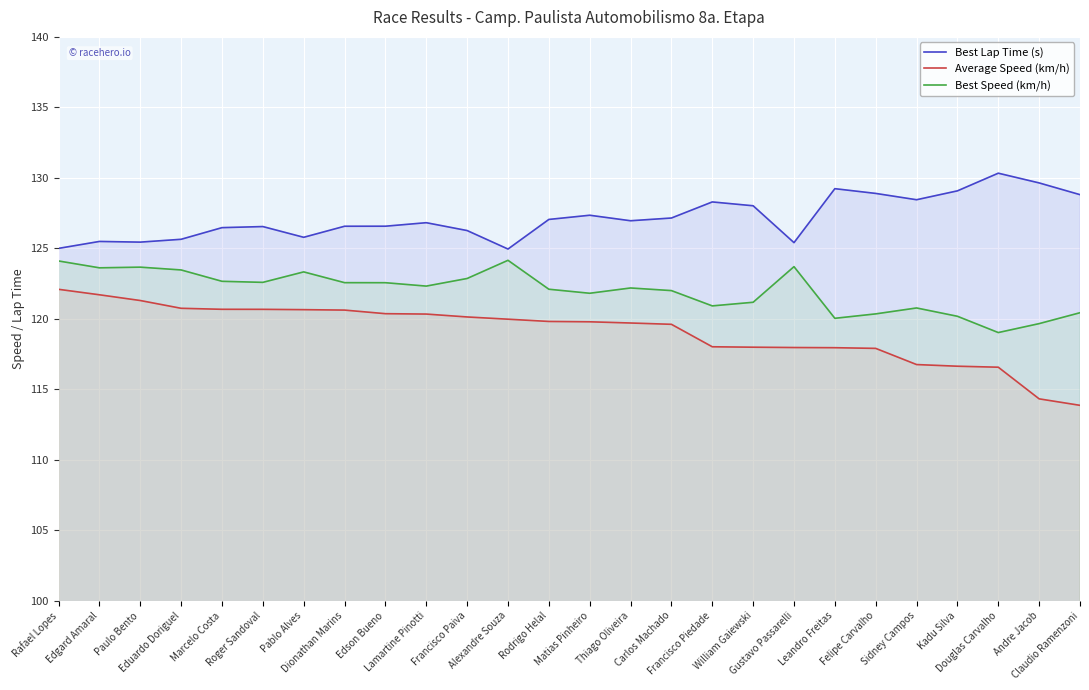

Which category has the highest value in the Best Speed (km/h) series?

Alexandre Souza